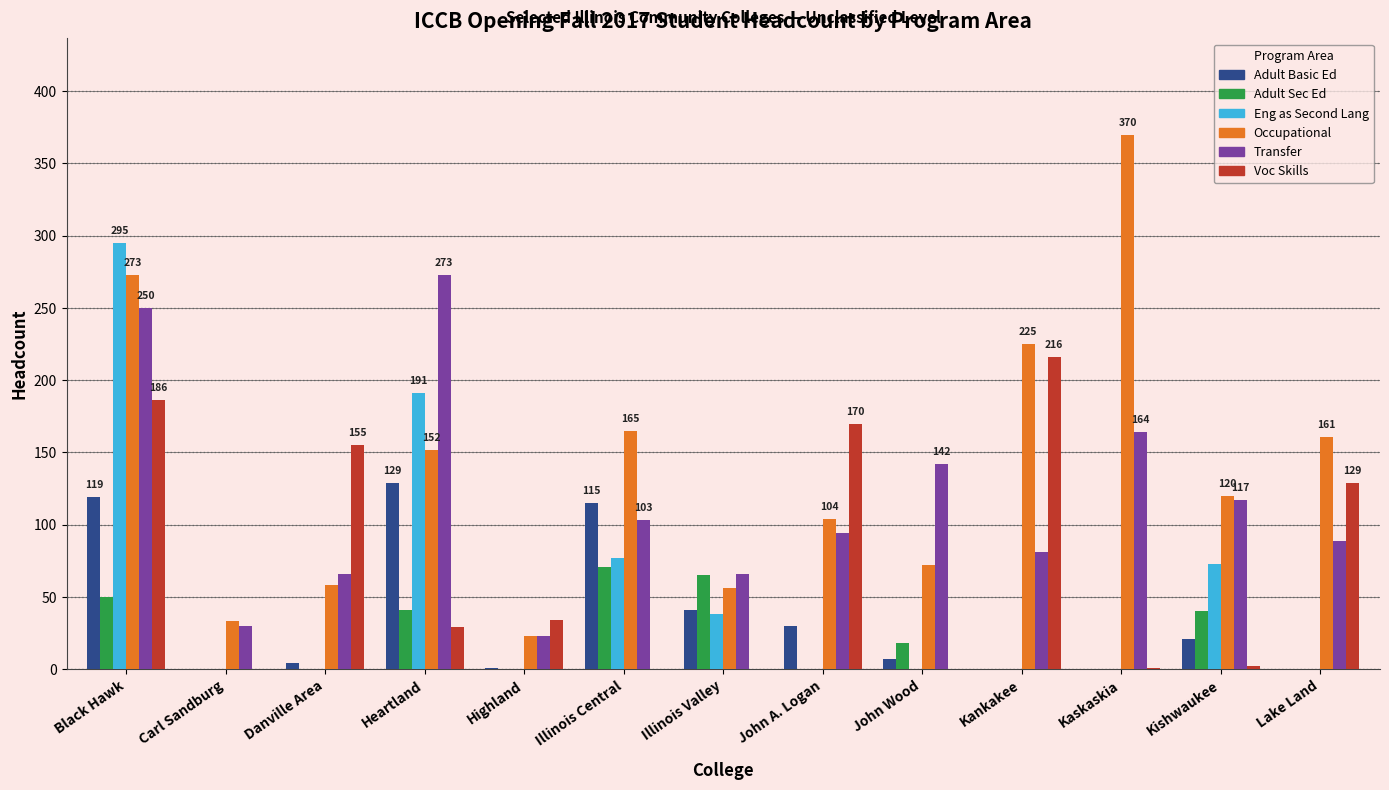

The value of Eng as Second Lang at Kankakee is 0. True or false?

True